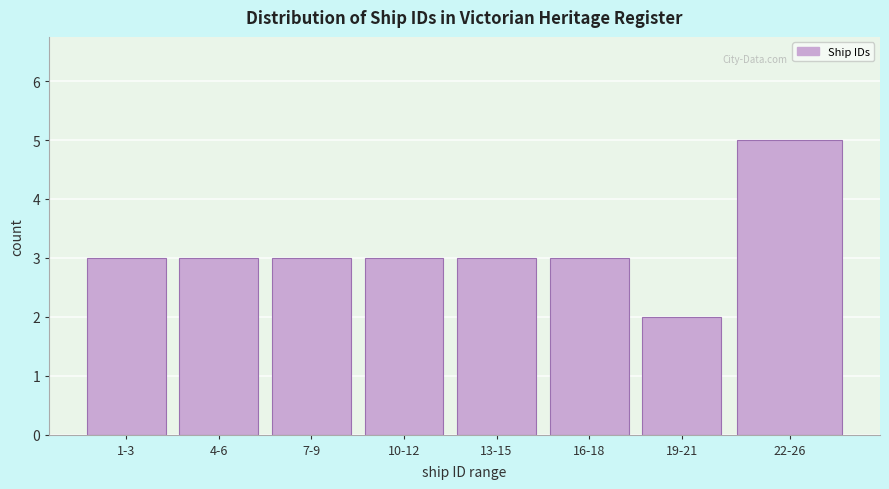

Reading left to right, list all the values displayed in this chart.

3	3	3	3	3	3	2	5